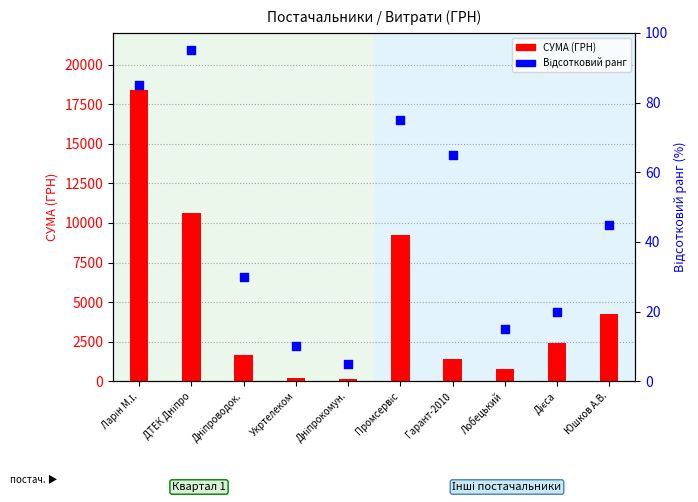

Which series contains the lowest Y value?

Відсотковий ранг